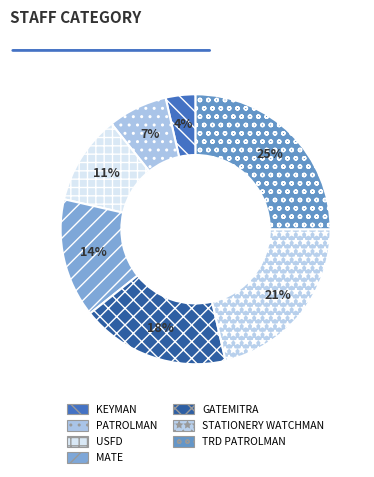

Does STATIONERY WATCHMAN account for over 50% of the chart?

No